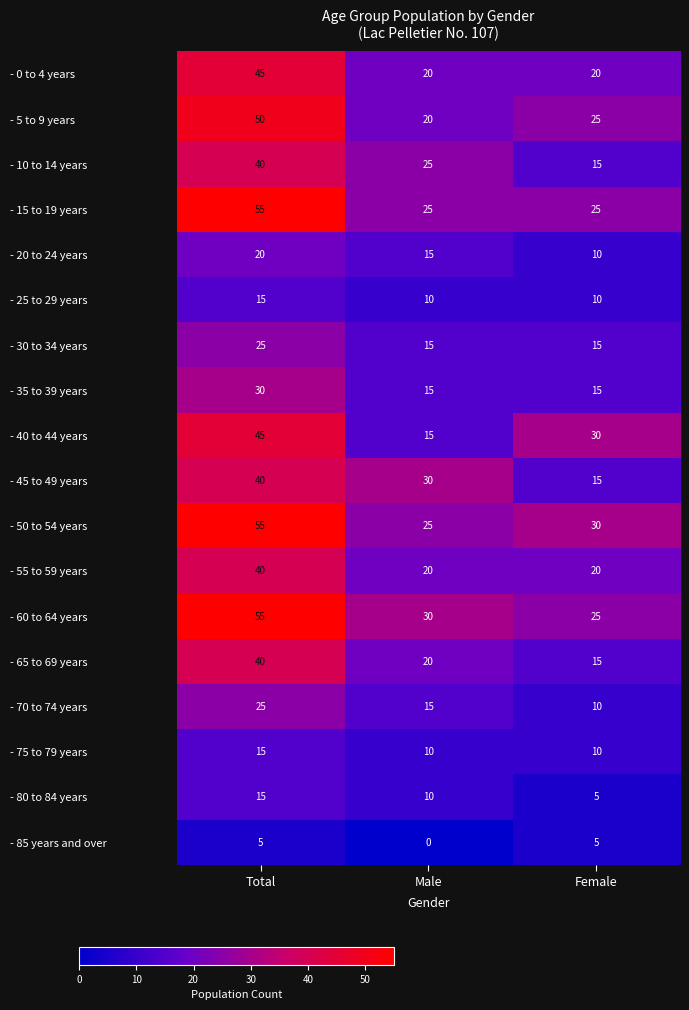

What is the average value of the - 30 to 34 years series?

18